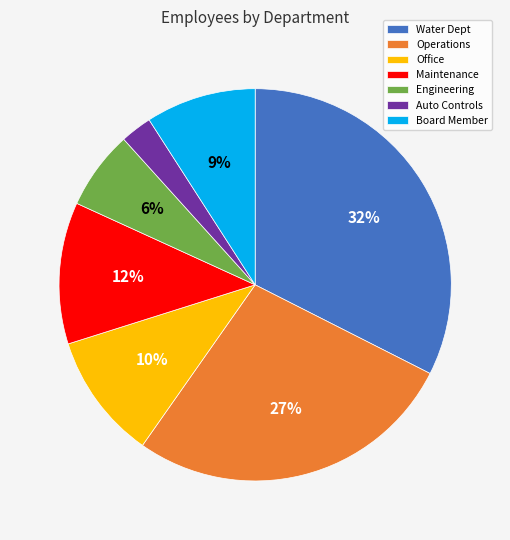

Does Operations account for over 50% of the chart?

No